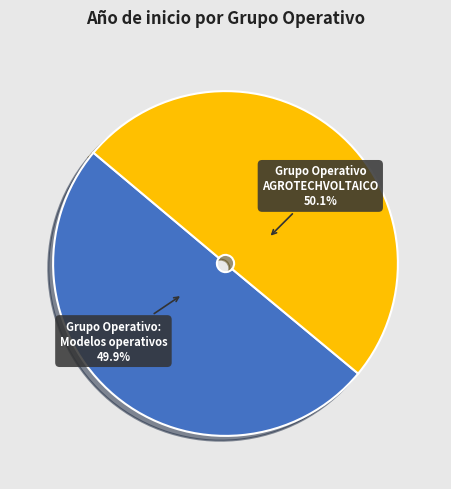

Count the number of slices in the pie.

2